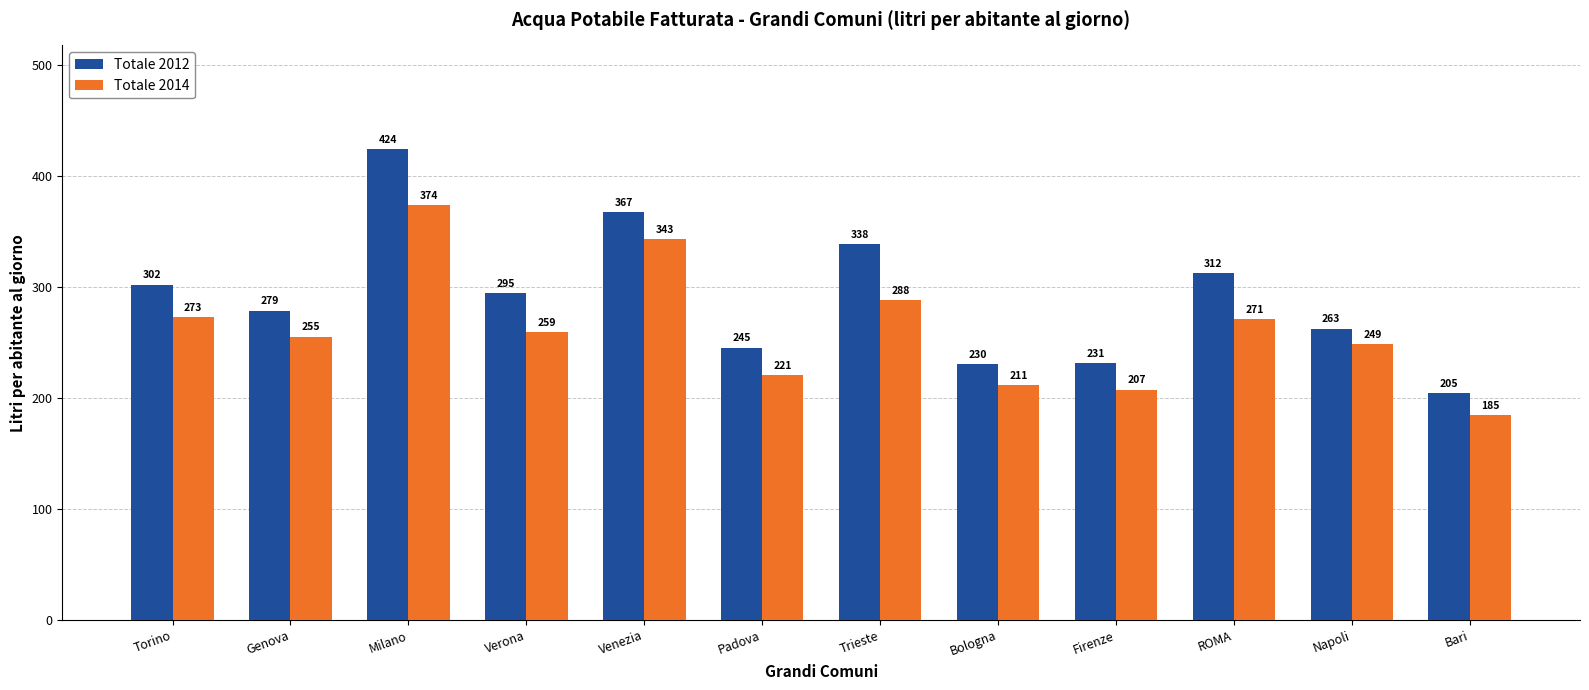

How many values in the Totale 2014 series are below 259?

6